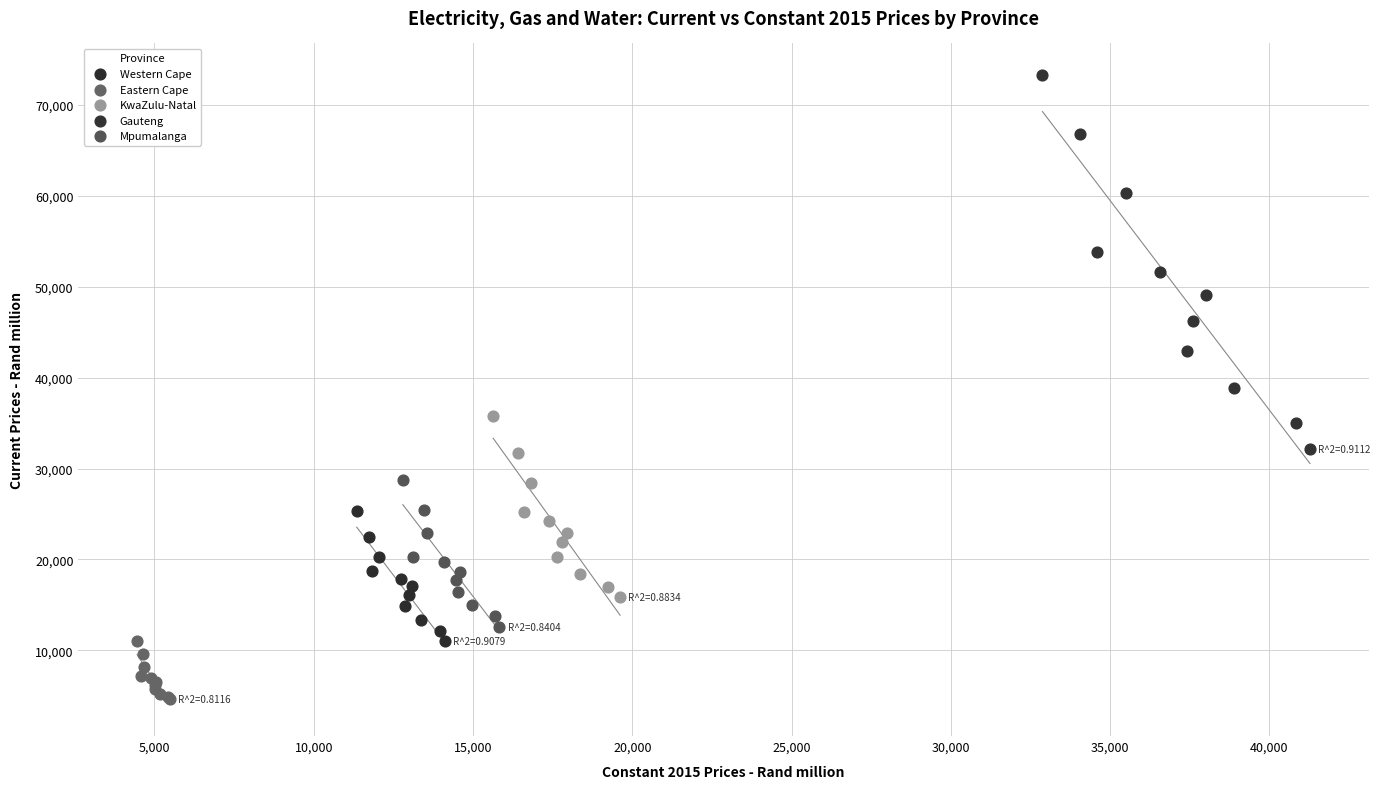

What are all the series names shown in the legend?

Western Cape, Eastern Cape, KwaZulu-Natal, Gauteng, Mpumalanga